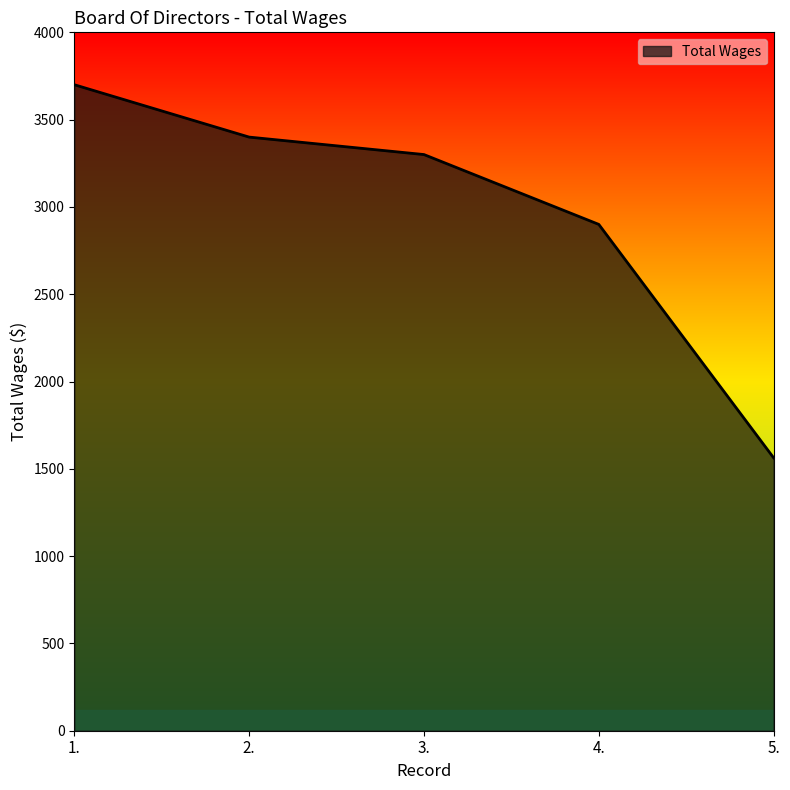

How many categories are shown in the chart?

5